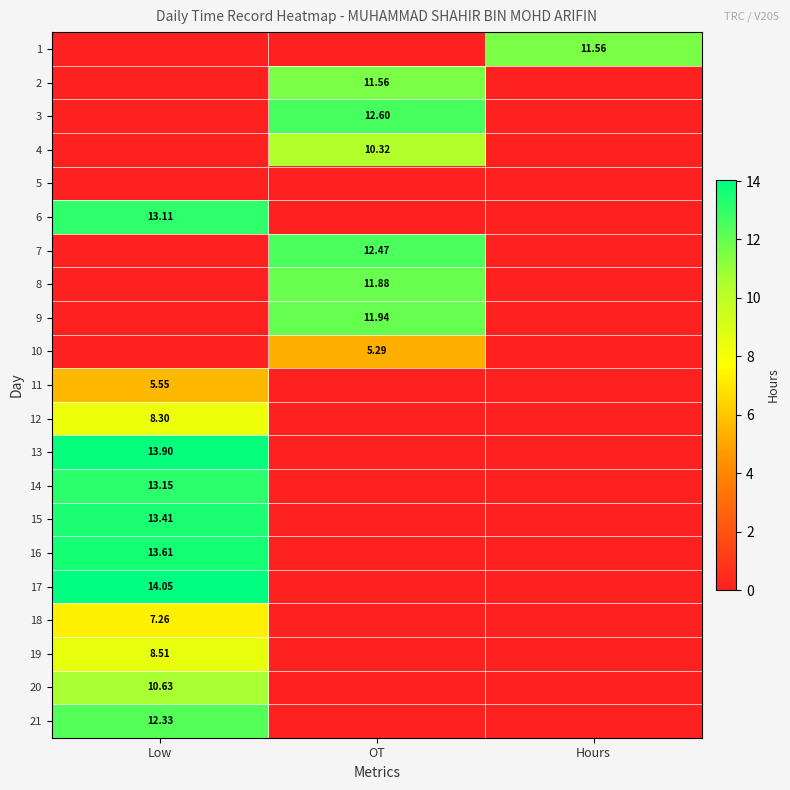

What is the total value across all series at OT?

76.1